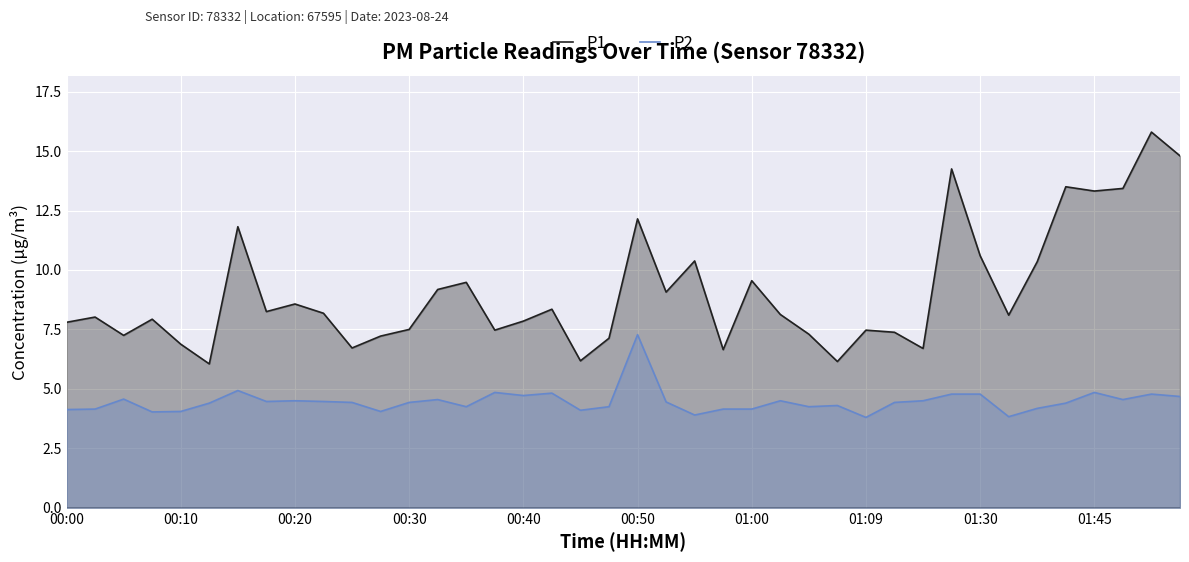

Is it true that P2 equals 5.7 at 23?

False